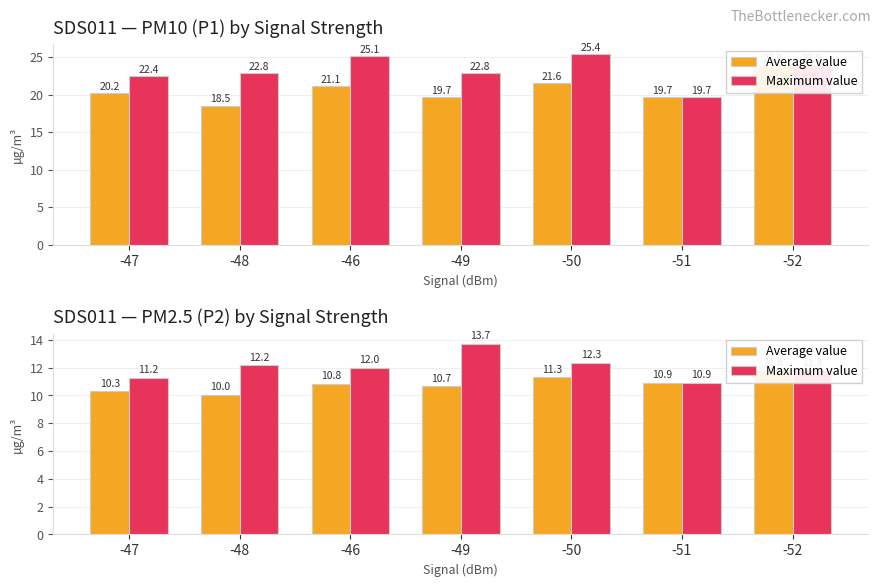

Which series has the largest total across all categories?

Maximum value